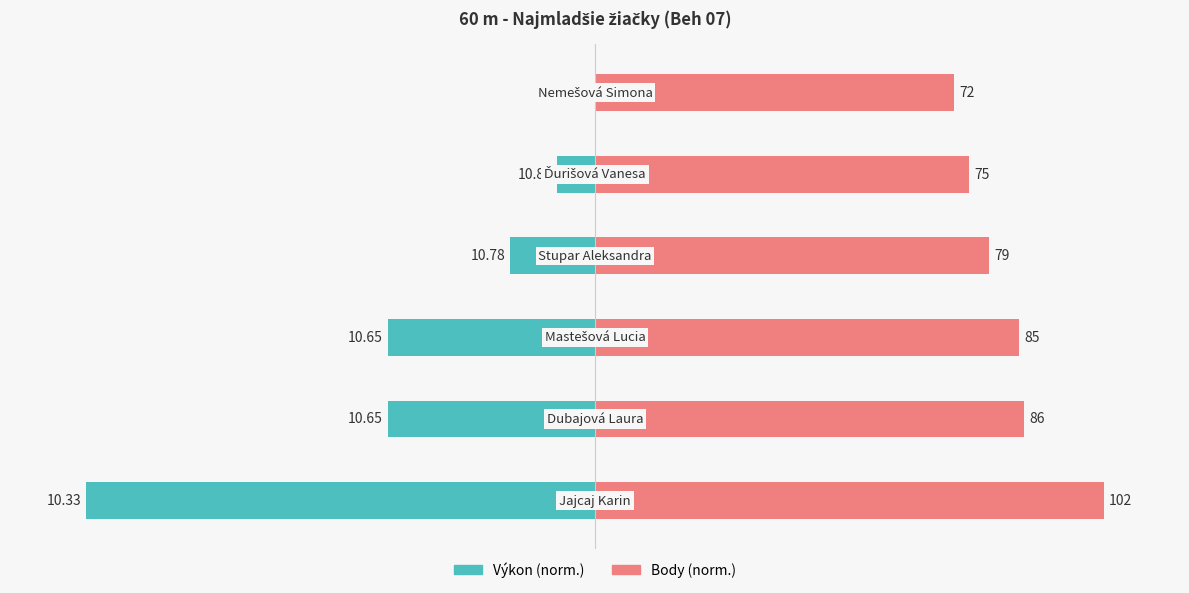

Reading right to left, extract all data points from this chart.

Výkon (norm.): 0.0	-7.4	-16.7	-40.7	-40.7	-100.0
Body (norm.): 70.6	73.5	77.5	83.3	84.3	100.0